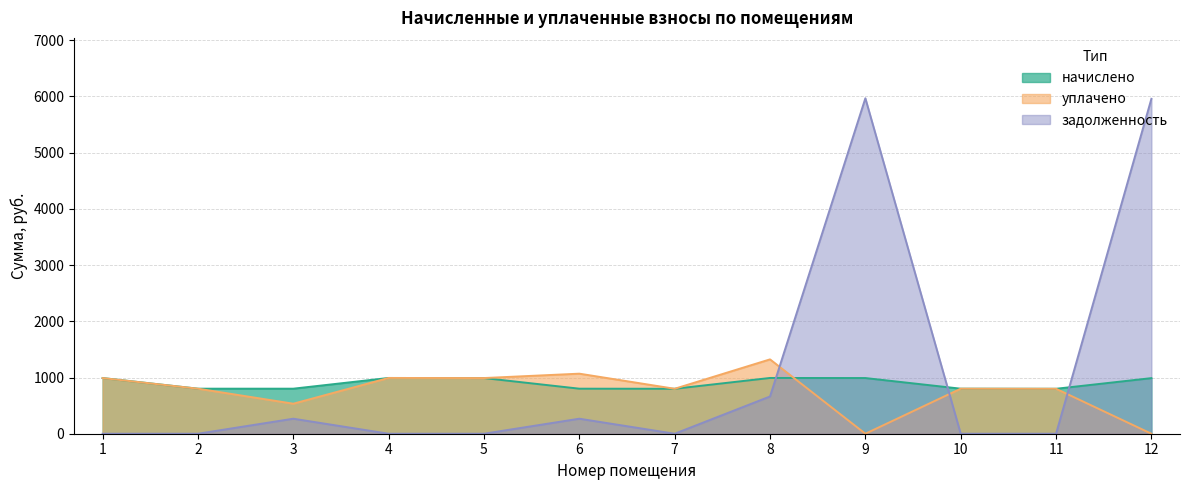

What is the difference between the maximum and second lowest values in the задолженность series?

5968.1